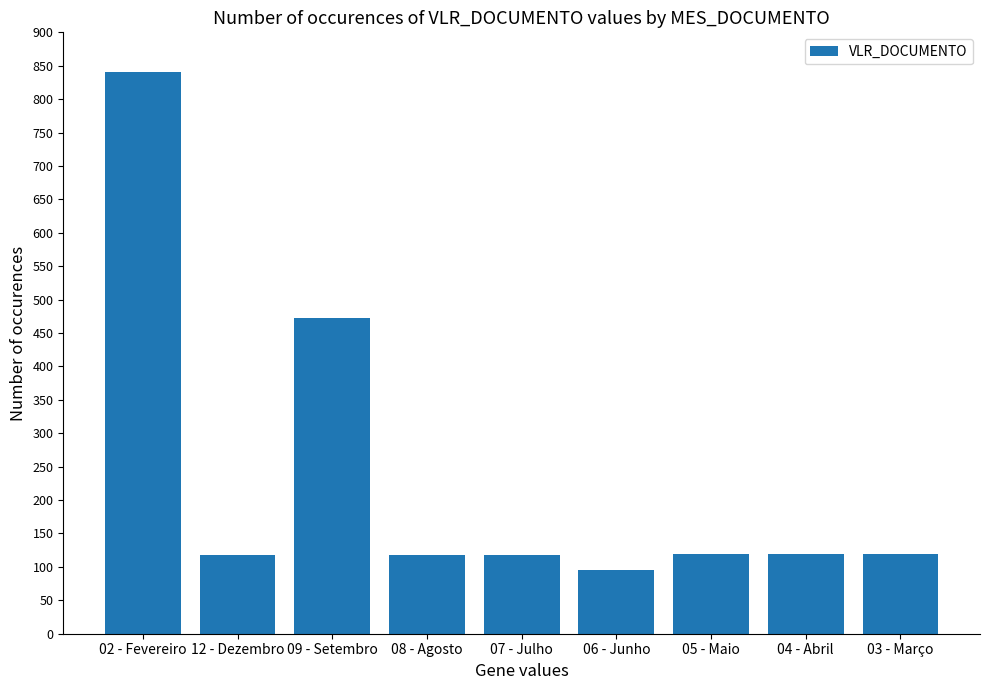

What is the label of the 9th bar from the left?

03 - Março